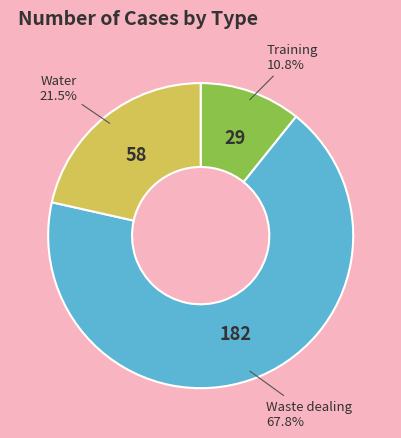

Does any single category account for the majority?

Yes